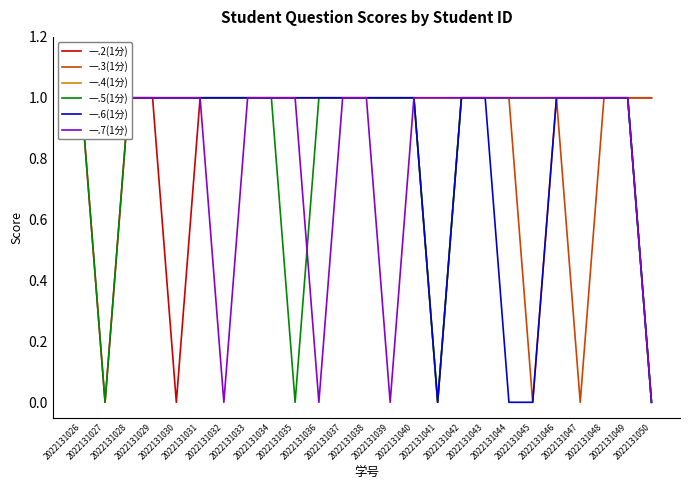

Count the 一.7(1分) values in the range 1 to 2.

21